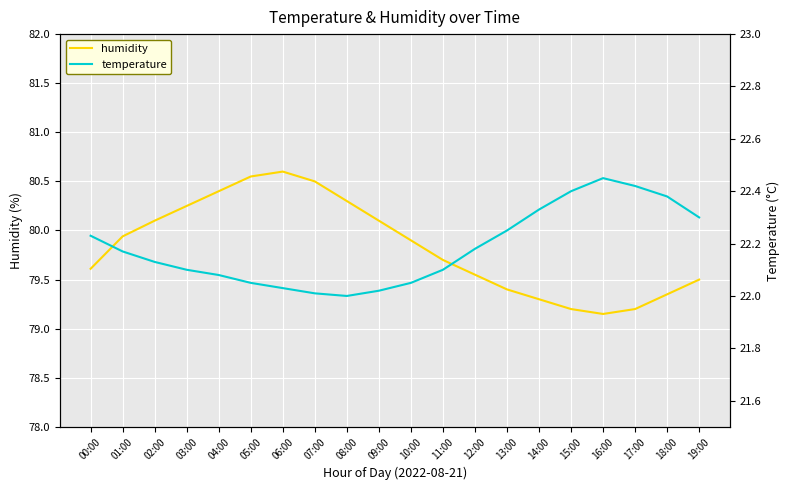

What is the difference between the maximum and second lowest values in the temperature series?

0.4